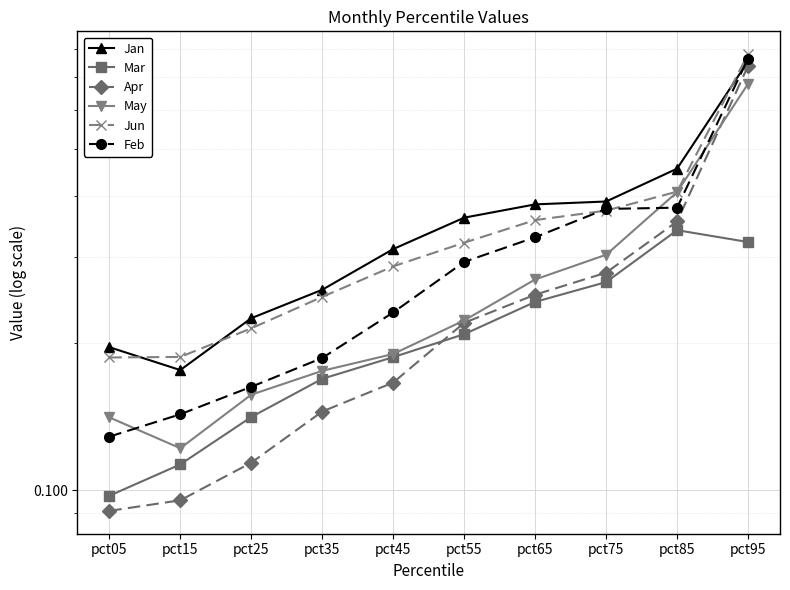

What is the greatest value displayed?

0.8